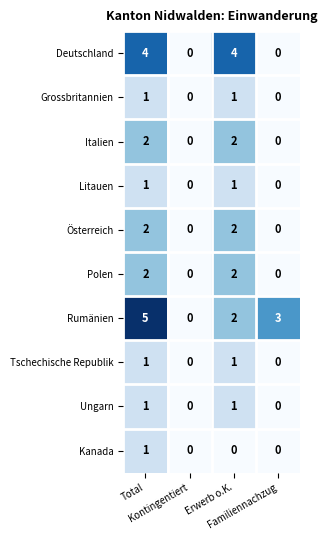

How many Deutschland values are between 0 and 4?

4